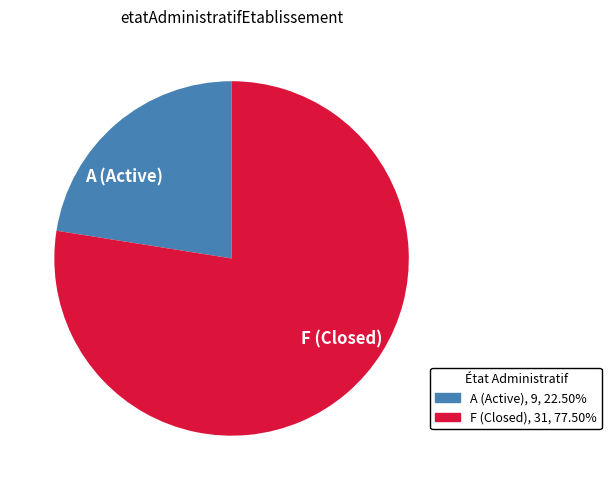

Combined, do A (Active) and F (Closed) account for over 50%?

Yes